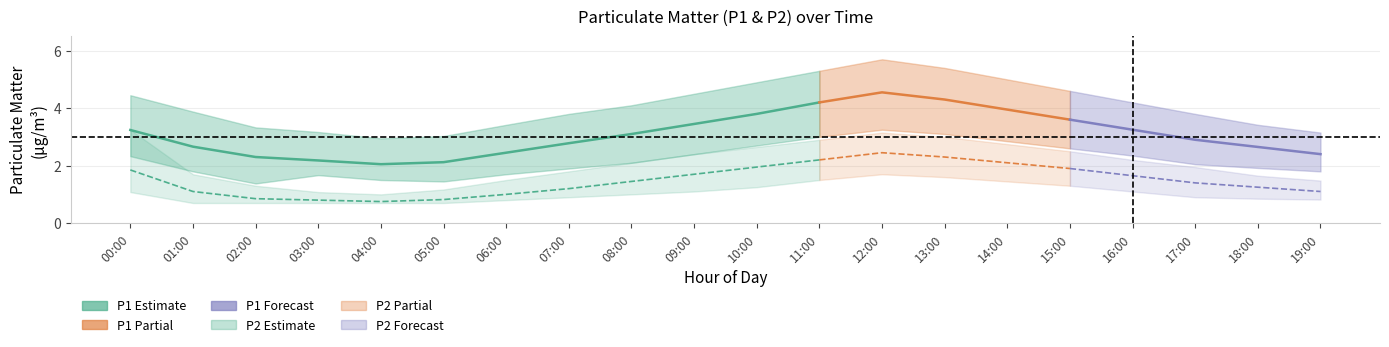

Read the P1 value at 05:00.

2.1